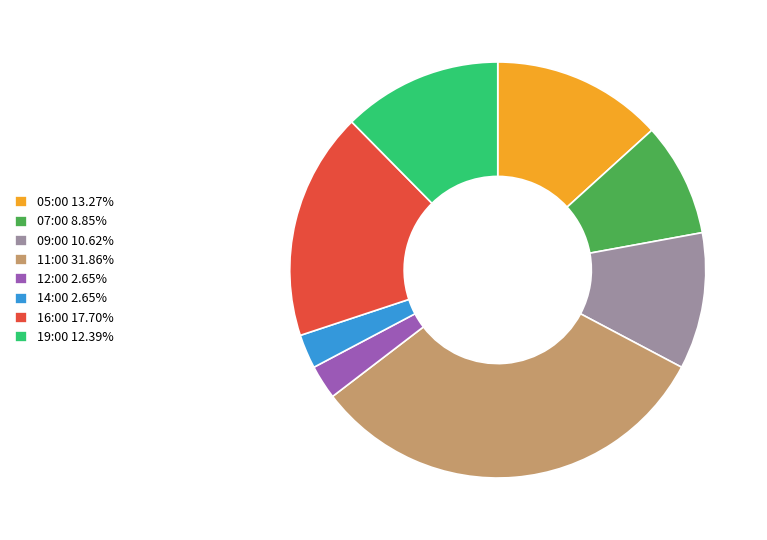

Approximately how many times larger is the value at 11:00 31.86% compared to 05:00 13.27%?

2.4